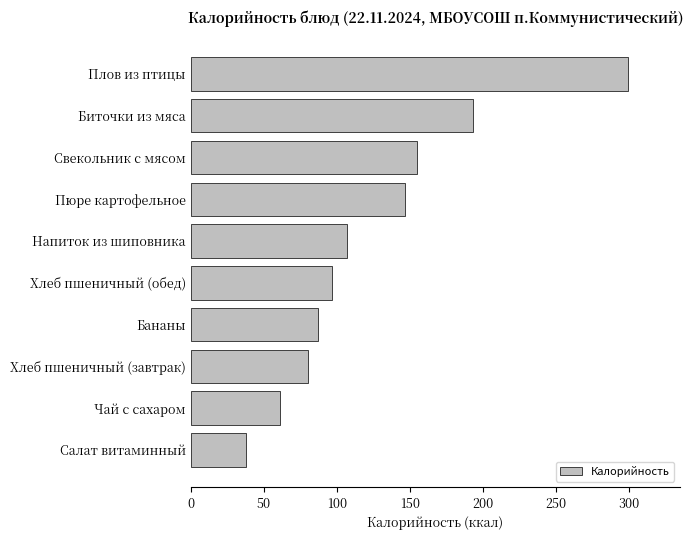

The chart shows a value of 39 at Хлеб пшеничный (обед). True or false?

False